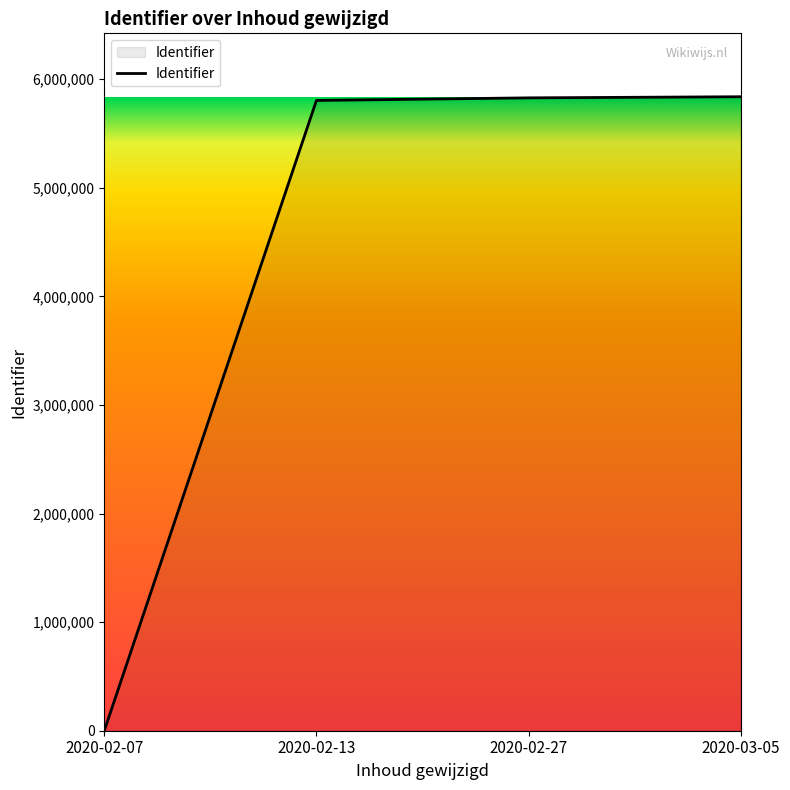

True or false: the data shows 5828721 at 2020-02-27.

True